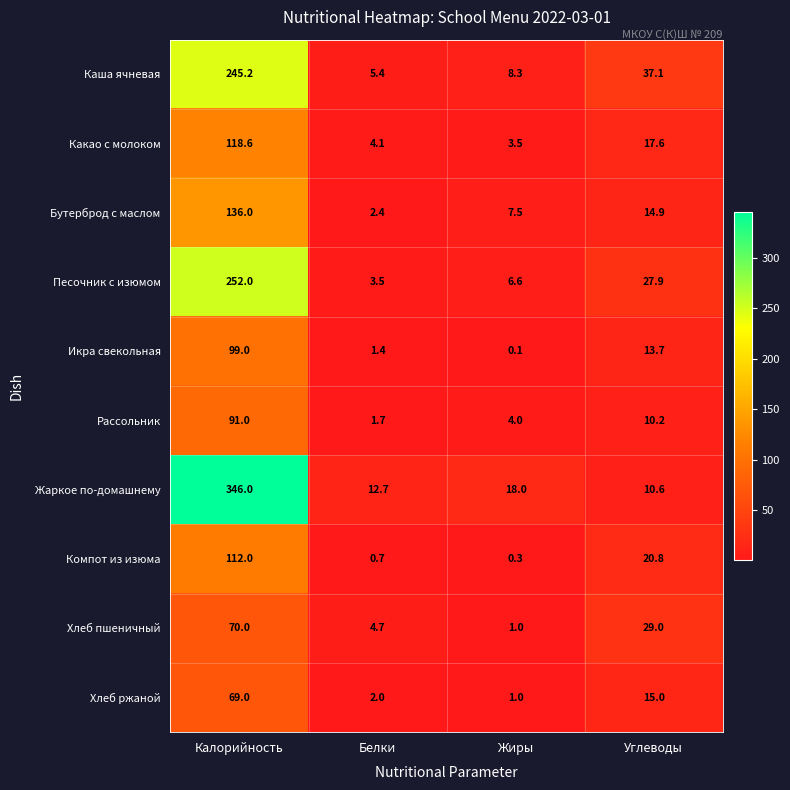

At Углеводы, list the series in order from smallest to largest.

Рассольник, Жаркое по-домашнему, Икра свекольная, Бутерброд с маслом, Хлеб ржаной, Какао с молоком, Компот из изюма, Песочник с изюмом, Хлеб пшеничный, Каша ячневая